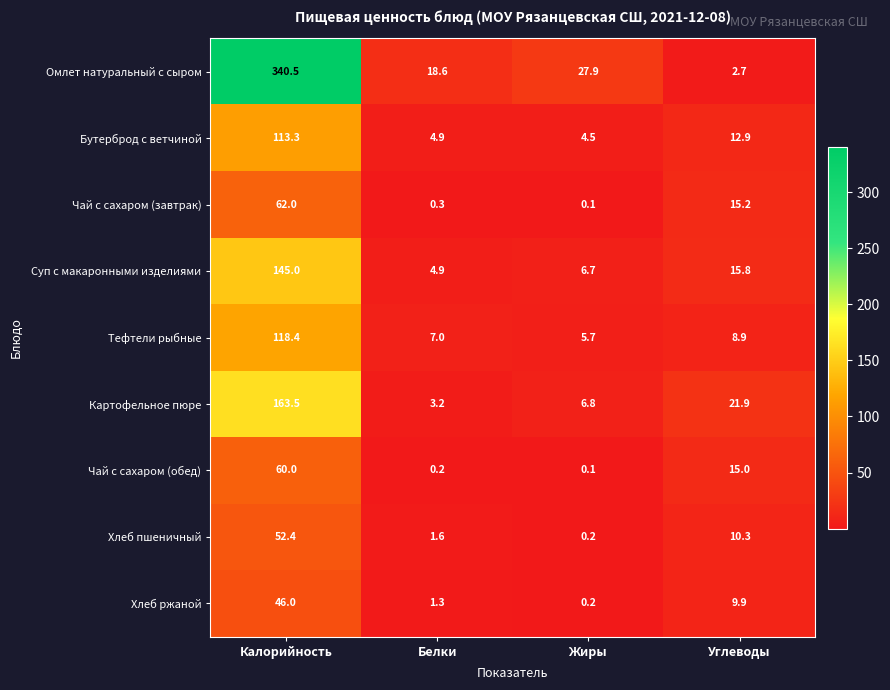

Between Белки and Жиры, which series saw the biggest shift?

Омлет натуральный с сыром